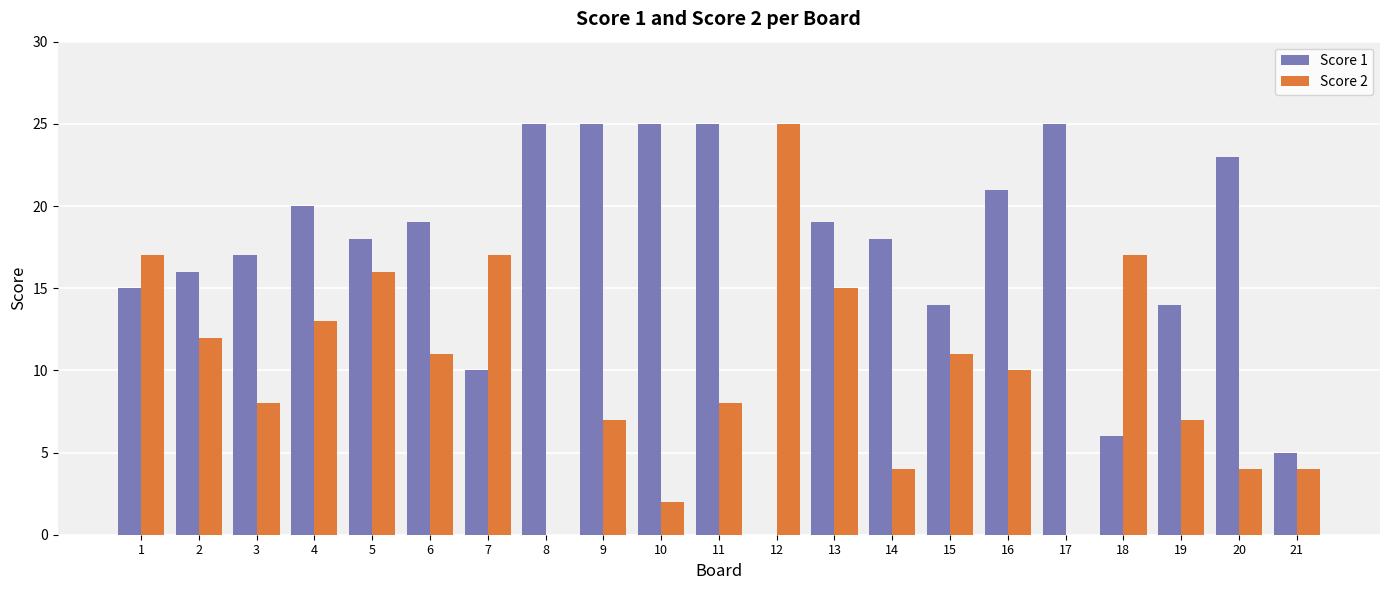

True or false: Score 2 has a value of 8 at 3.

True